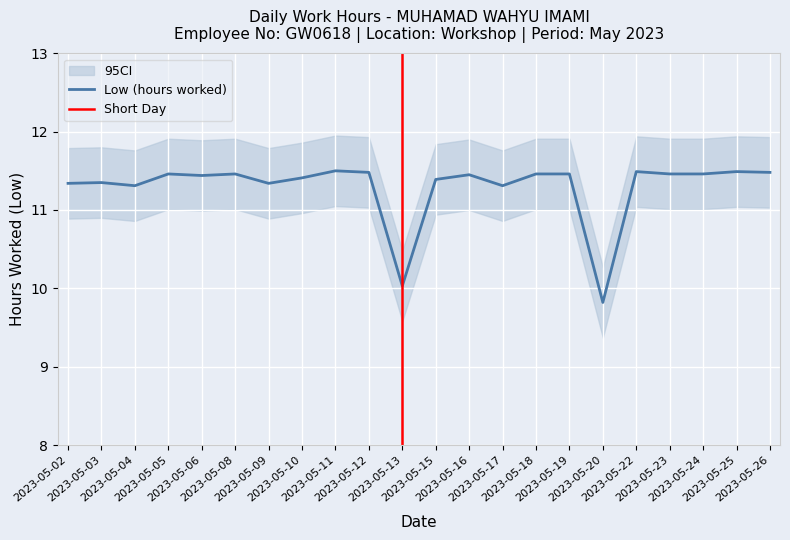

Reading left to right, transcribe all the data shown in this chart.

11.3	11.3	11.3	11.5	11.4	11.5	11.3	11.4	11.5	11.5	10.0	11.4	11.4	11.3	11.5	11.5	9.8	11.5	11.5	11.5	11.5	11.5